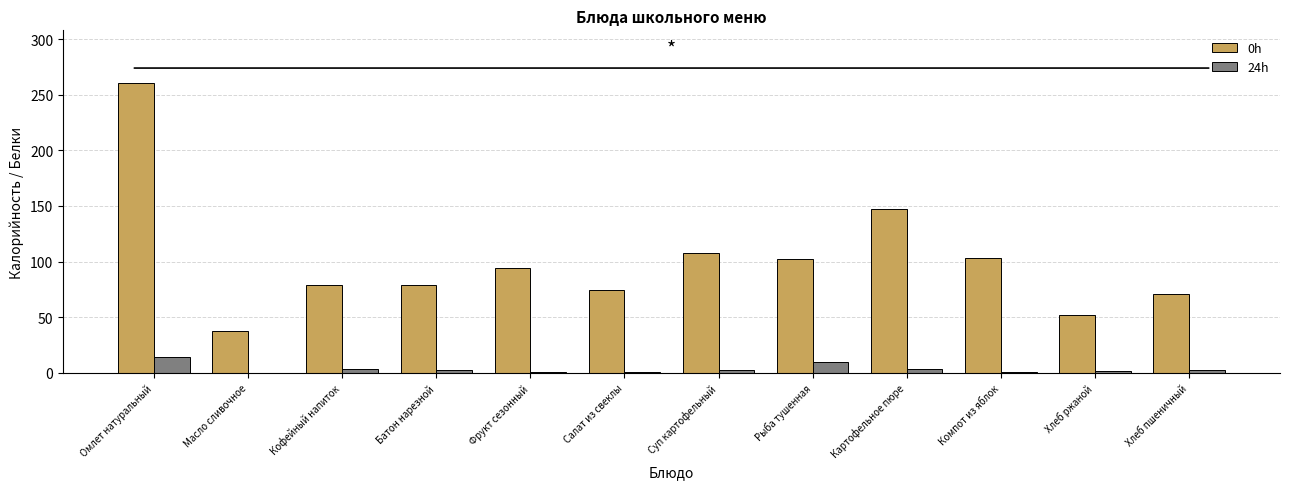

At which category is the sum across all series the highest?

Омлет натуральный